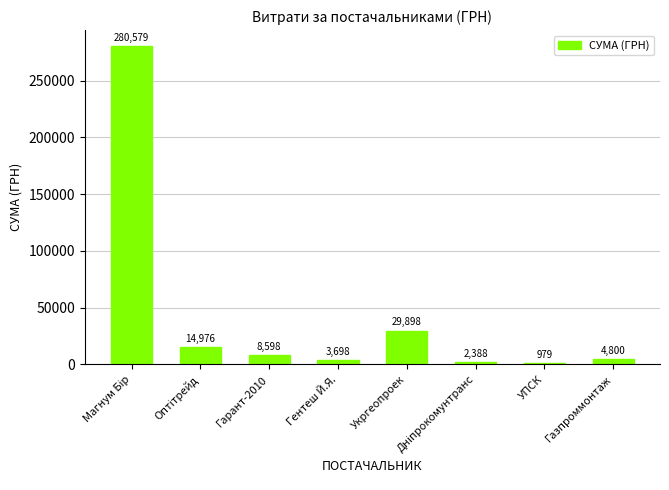

What is the greatest value displayed?

280579.0